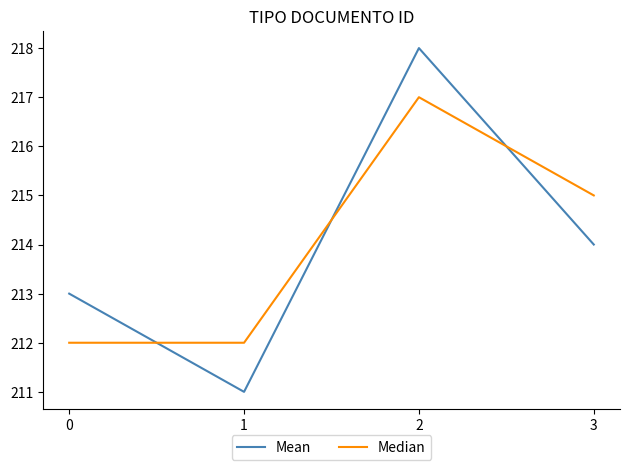

Count the Mean values in the range 213 to 218.

3